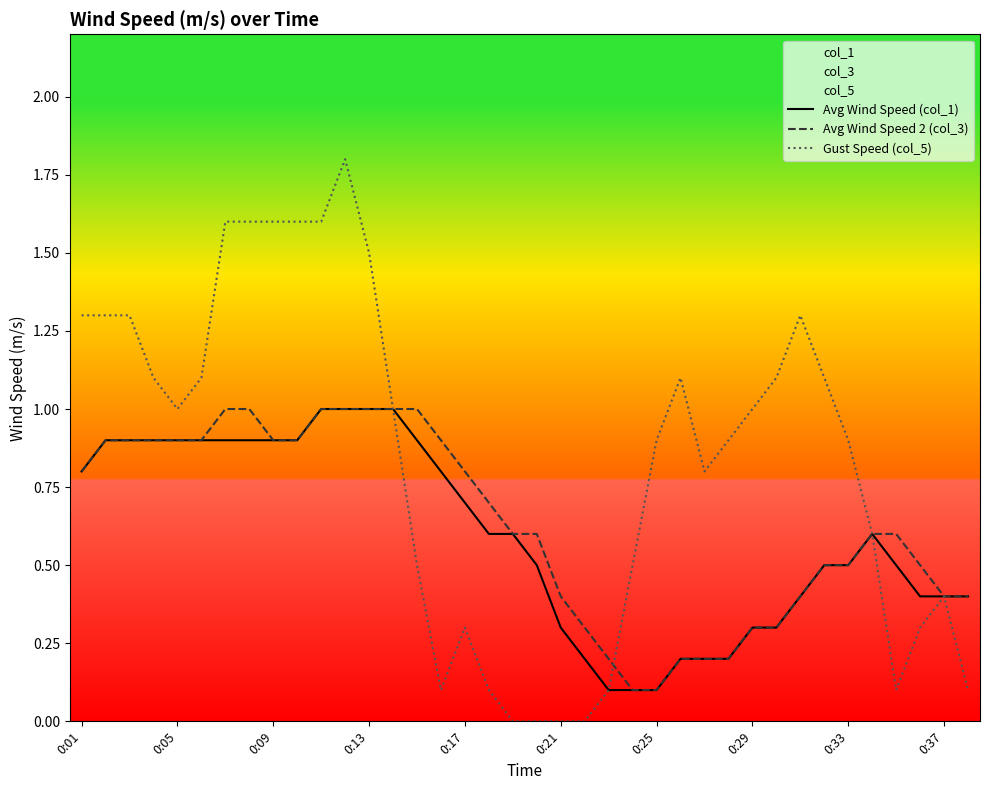

True or false: Avg Wind Speed 2 (col_3) has a value of 0.2 at 0:25.

False